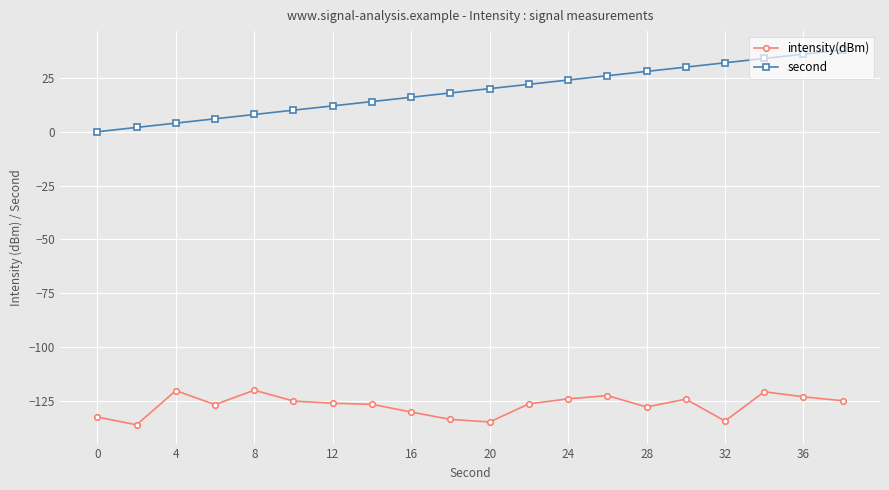

Which series has the largest total across all categories?

second